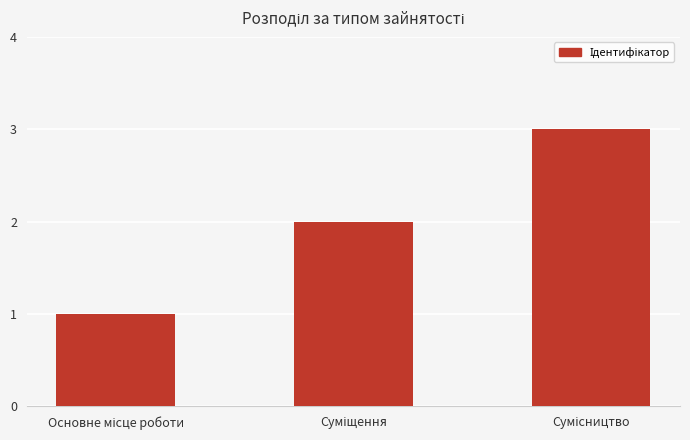

What is the value of the 3rd bar from the left?

3